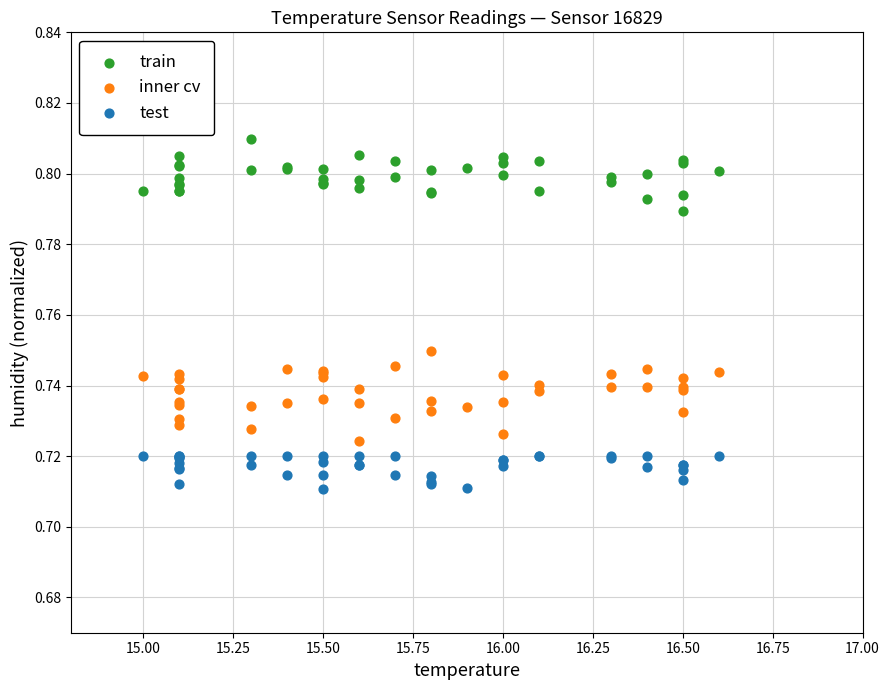

Which series reaches the maximum Y coordinate?

train